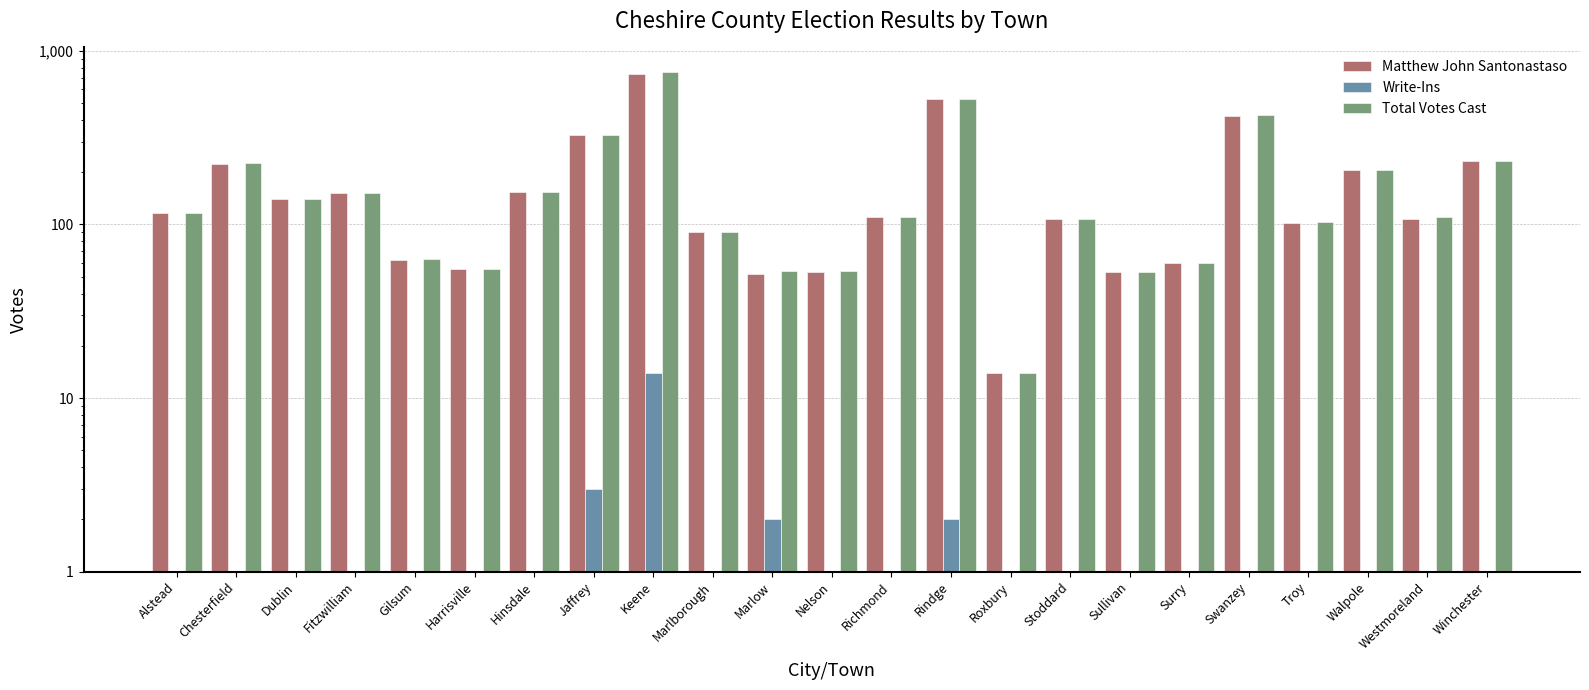

Is it true that Matthew John Santonastaso equals 26 at Alstead?

False